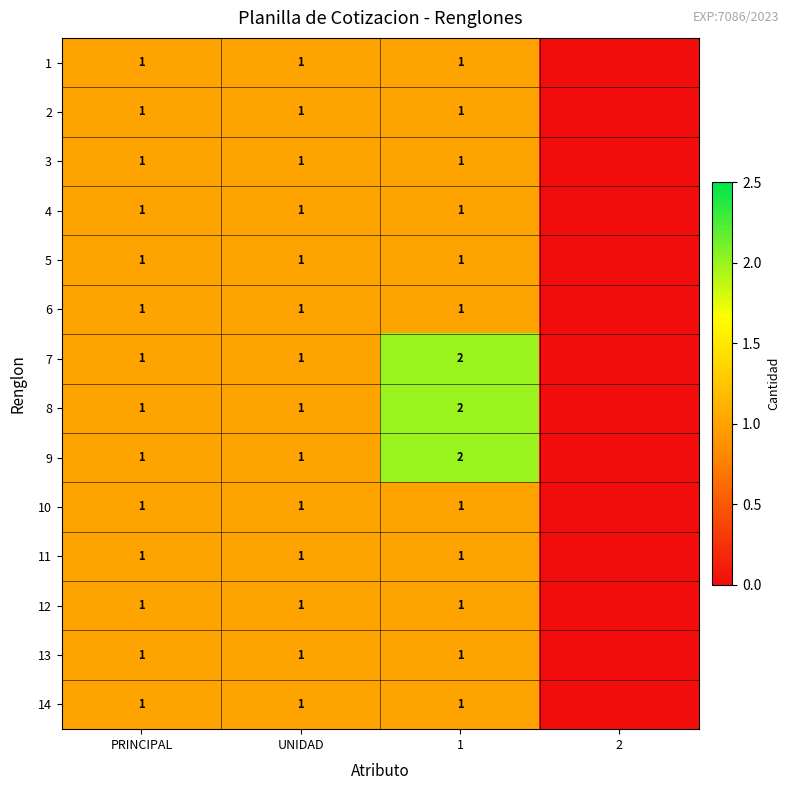

What is the total value across all series at PRINCIPAL?

14